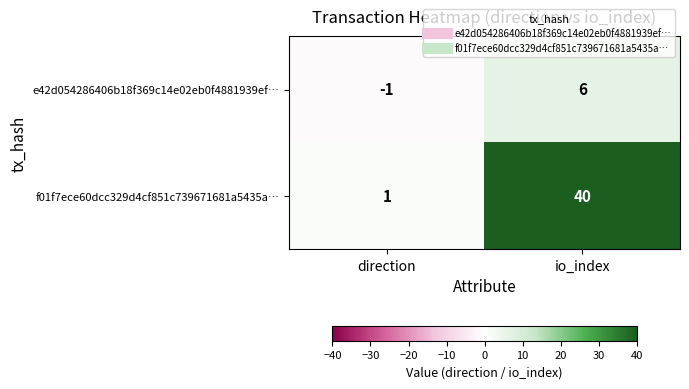

Which series changed the most between direction and io_index?

f01f7ece60dcc329d4cf851c739671681a5435a…